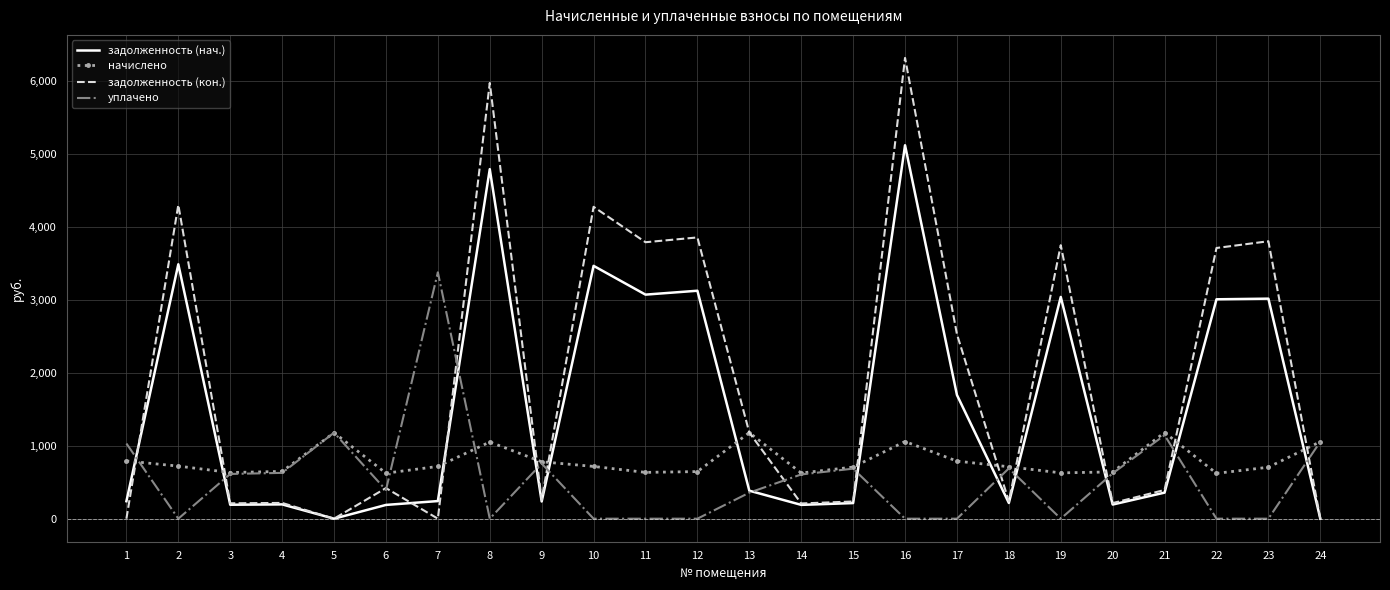

What is the sum of the задолженность (кон.) values at 21 and 12?

4245.7